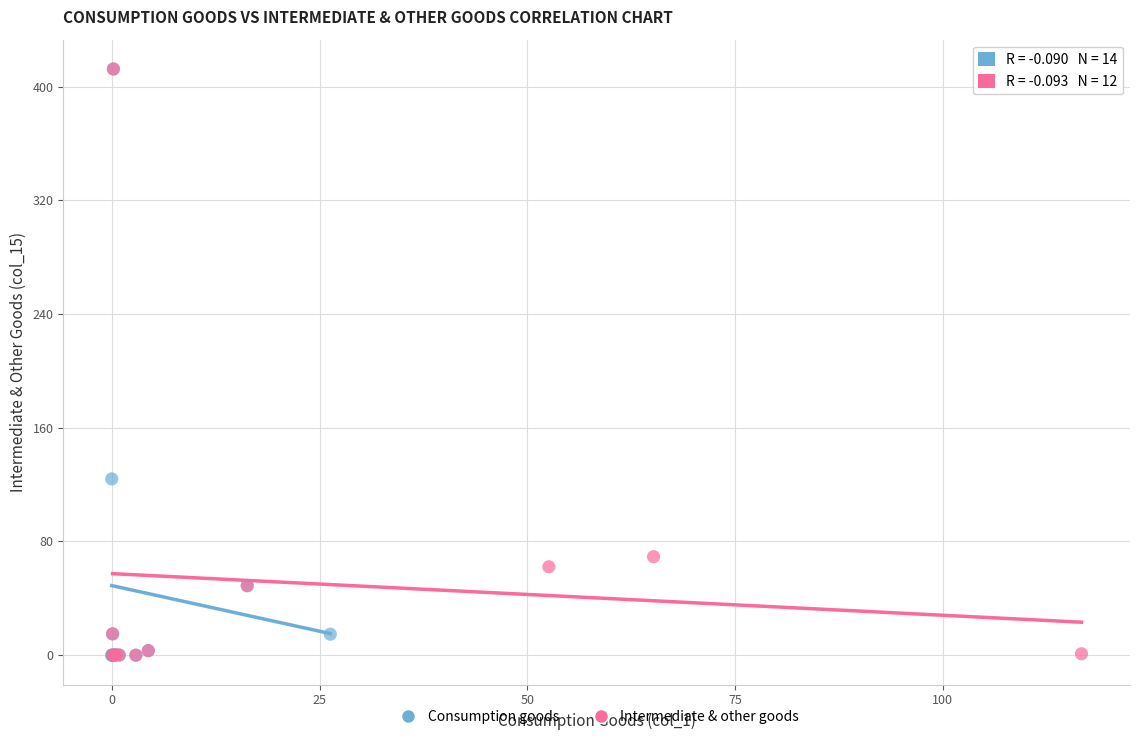

What are all the series names shown in the legend?

Consumption goods, Intermediate & other goods